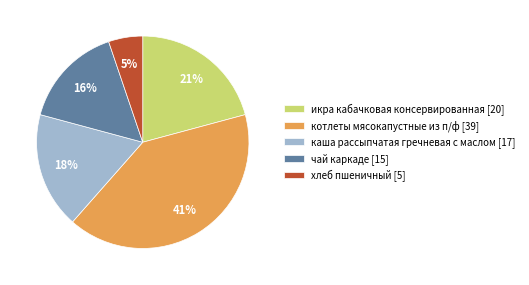

Between хлеб пшеничный and котлеты мясокапустные из п/ф, which is larger?

котлеты мясокапустные из п/ф